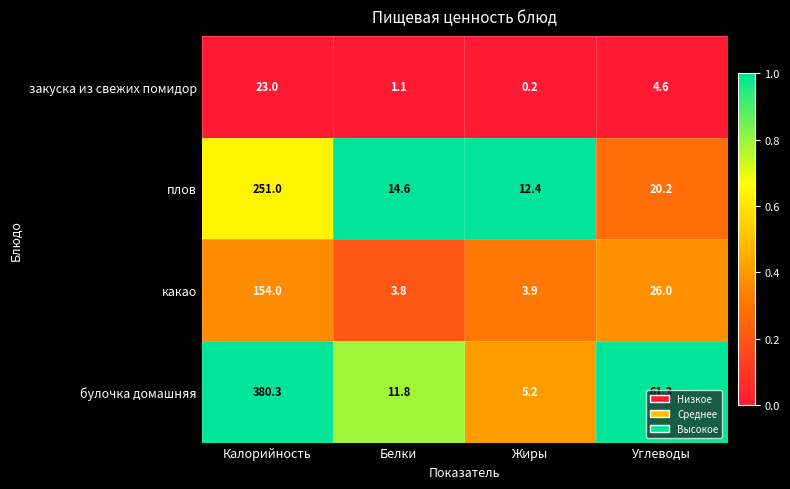

The value of какао at Белки is 3.8. True or false?

True